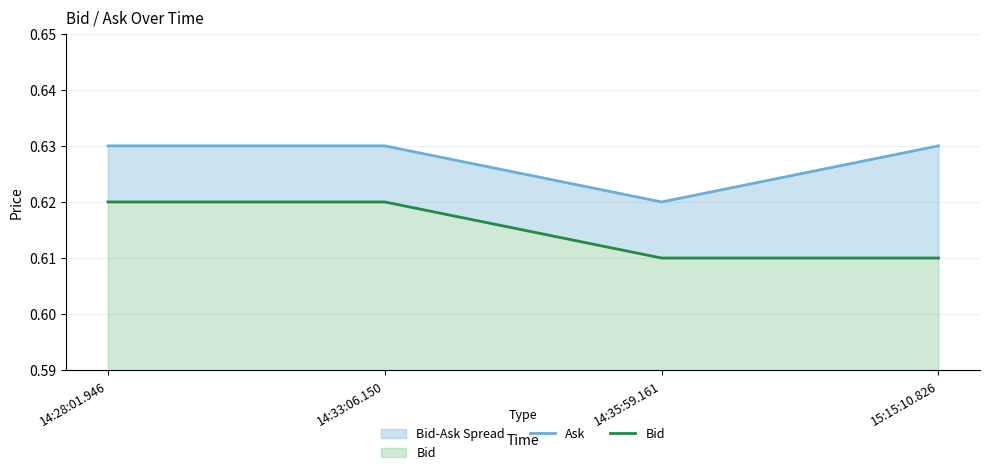

Between 14:28:01.946 and 14:35:59.161, which series saw the biggest shift?

Ask